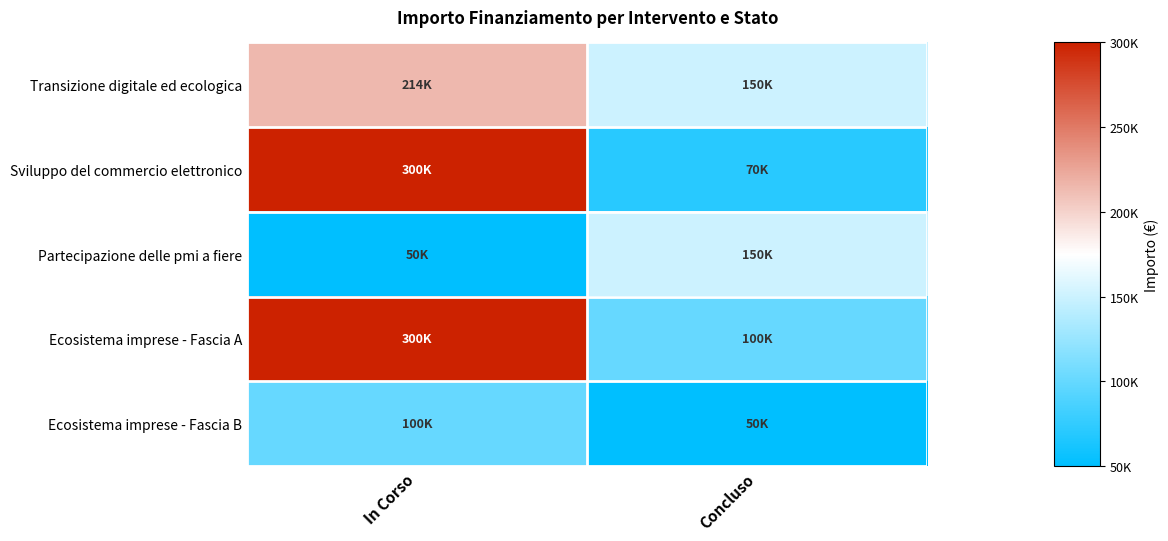

Which series has the largest total across all categories?

Ecosistema imprese - Fascia A